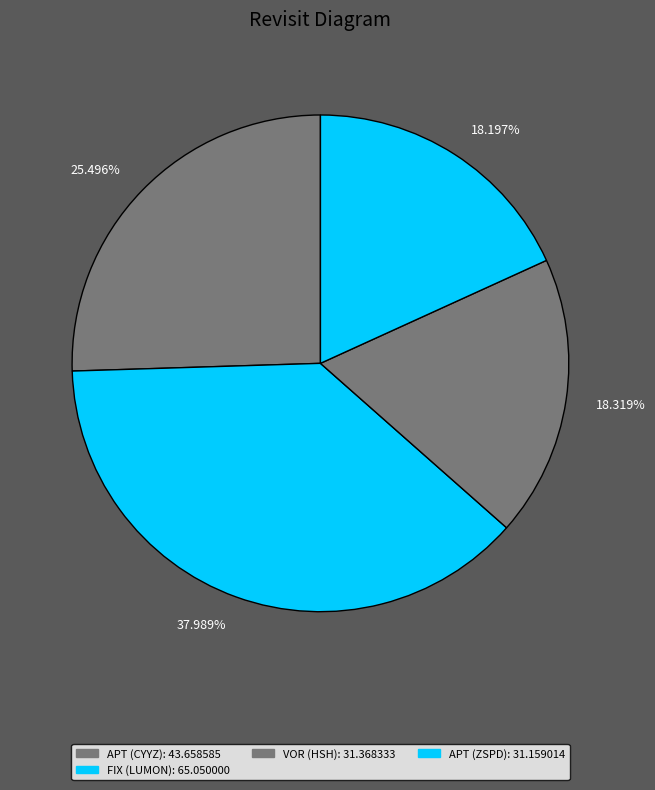

Is there a majority slice in this chart?

No